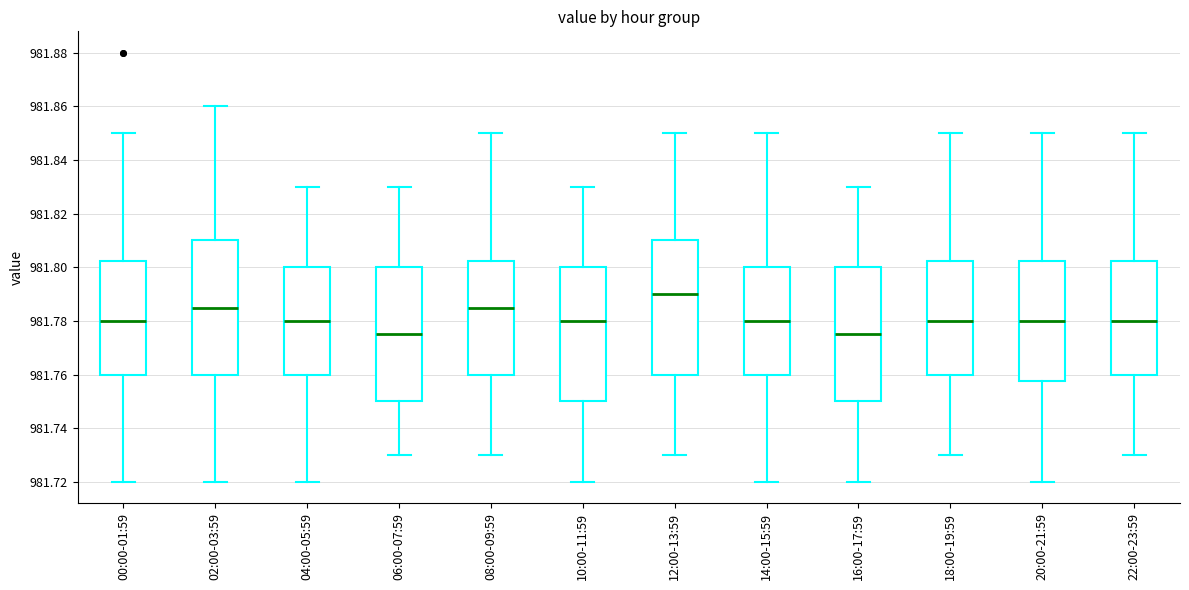

Which box has the highest median line?

12:00-13:59